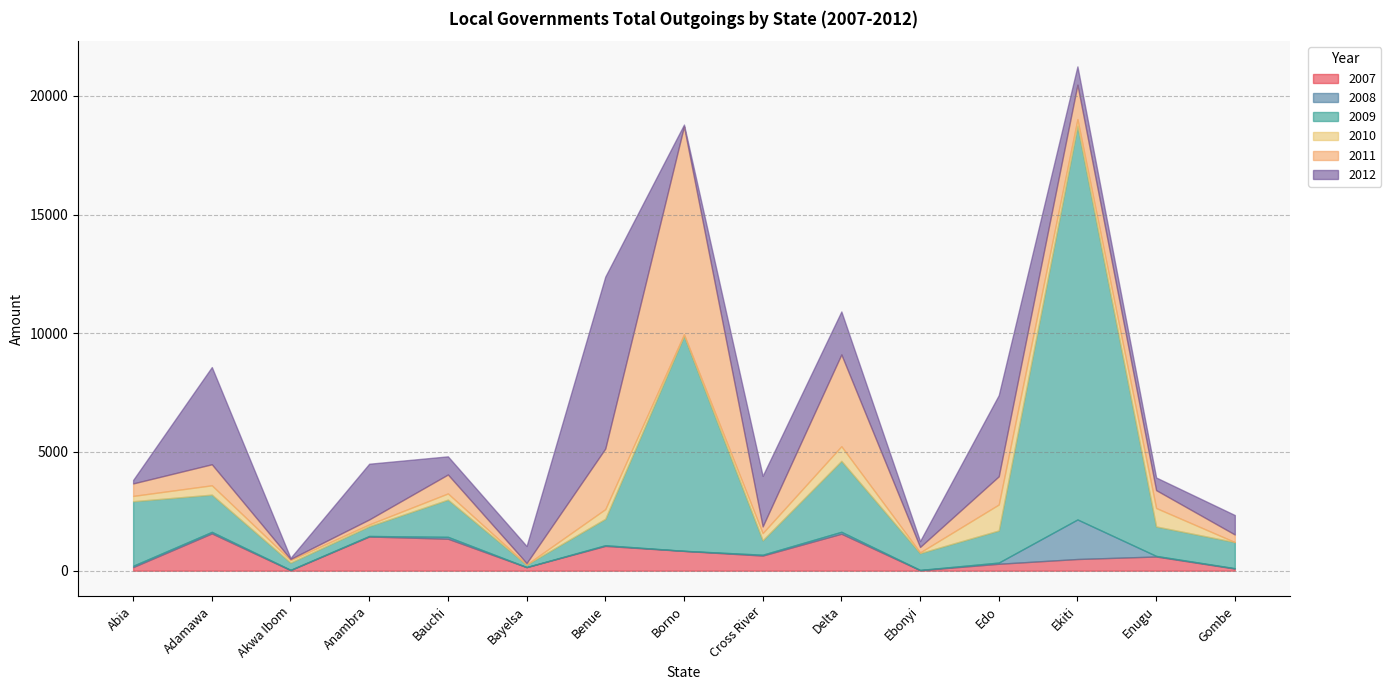

What are all the series names shown in the legend?

2007, 2008, 2009, 2010, 2011, 2012